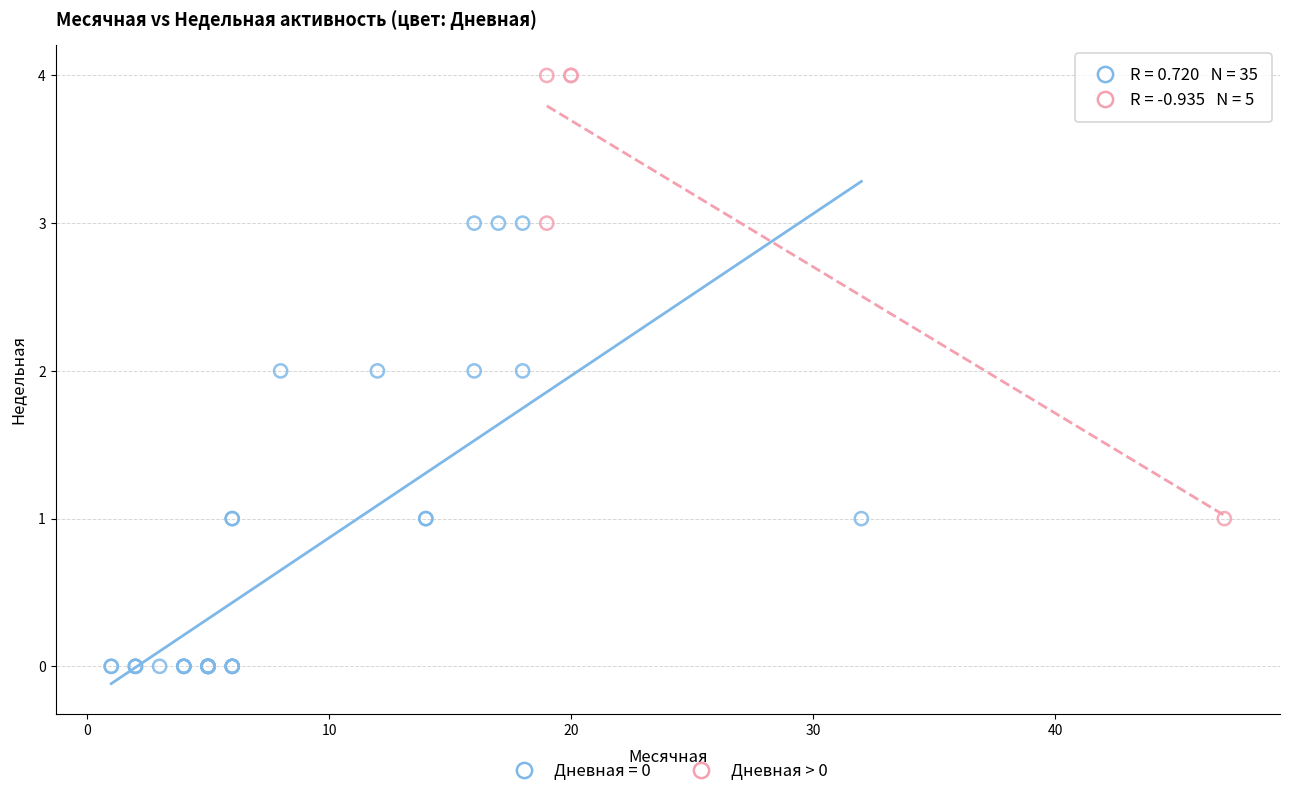

Which series reaches the maximum Y coordinate?

Дневная > 0